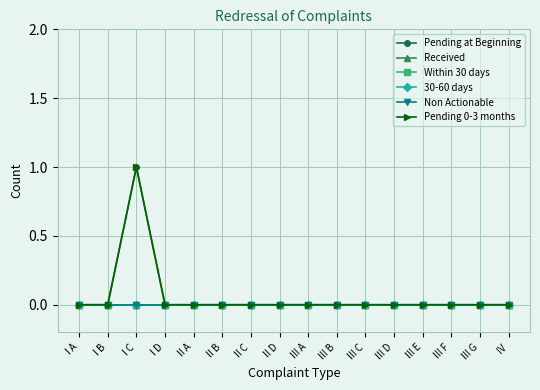

At which category does the chart reach its minimum across all series?

I A